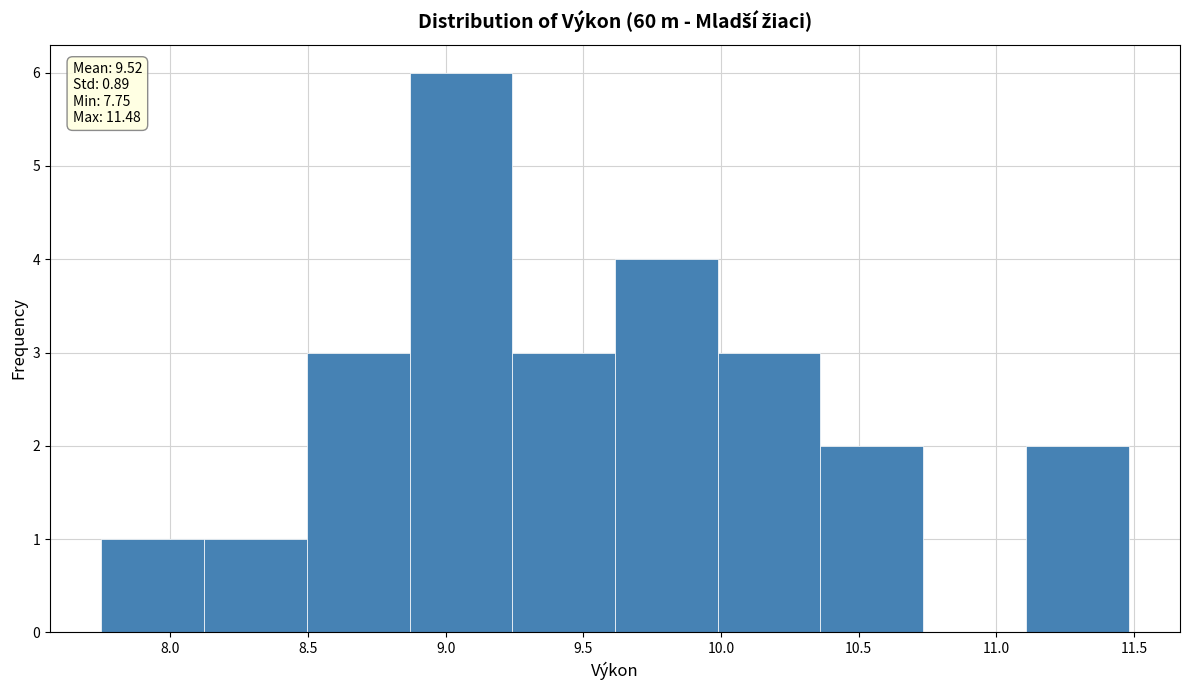

Over which range of the x-axis is the bar tallest?

8.85 to 9.25